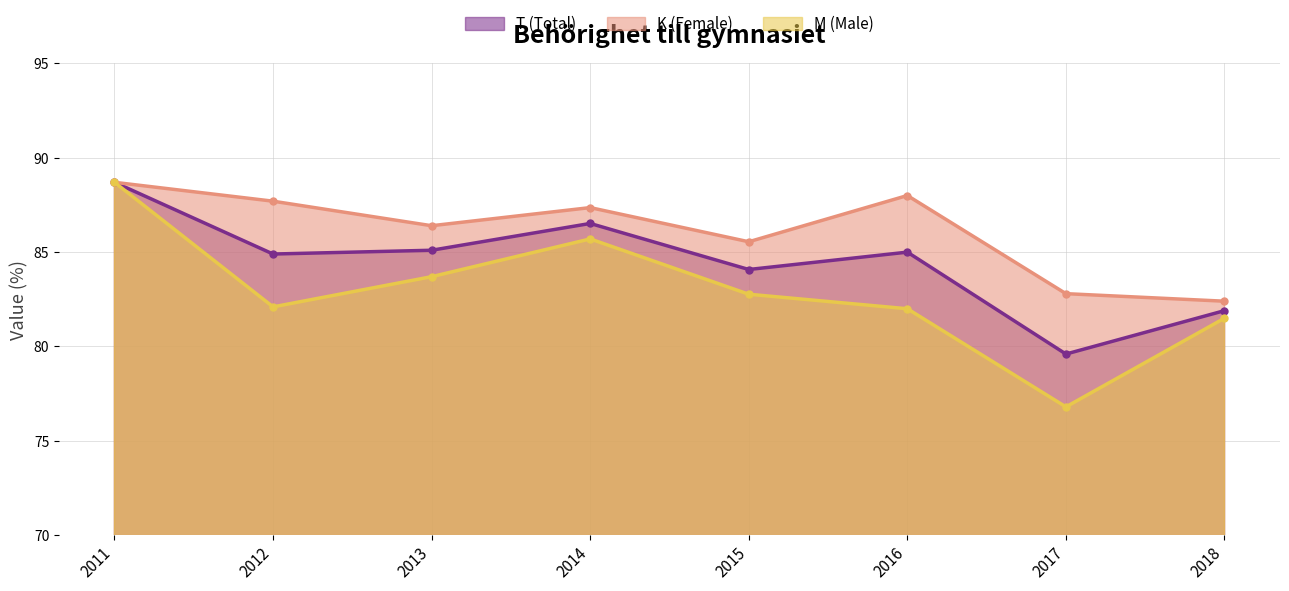

How many data points in T (Total) are above 85?

3